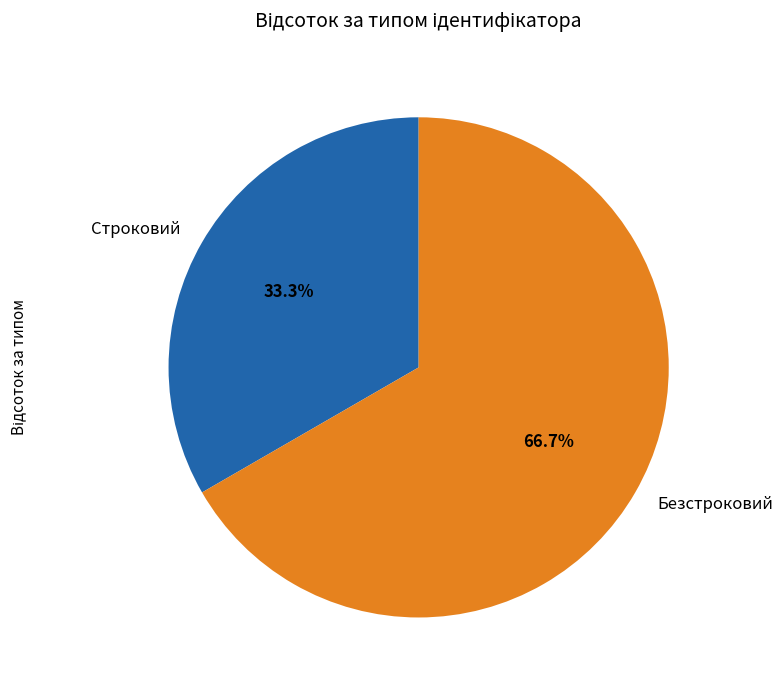

To the nearest percent, what is the average slice percentage?

50%